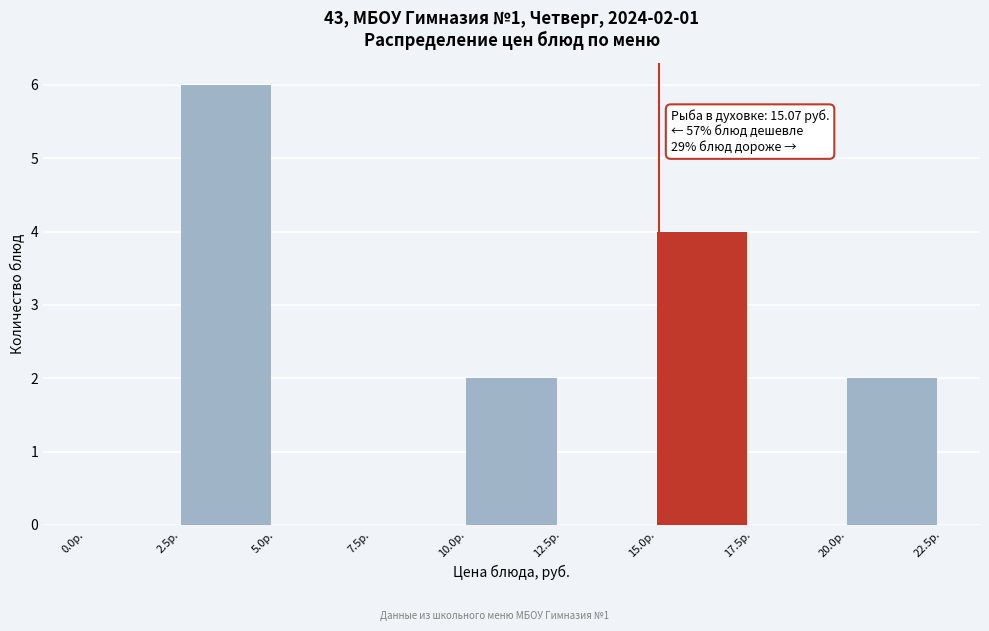

Which range on the x-axis has the tallest bar?

2.5 to 5.0